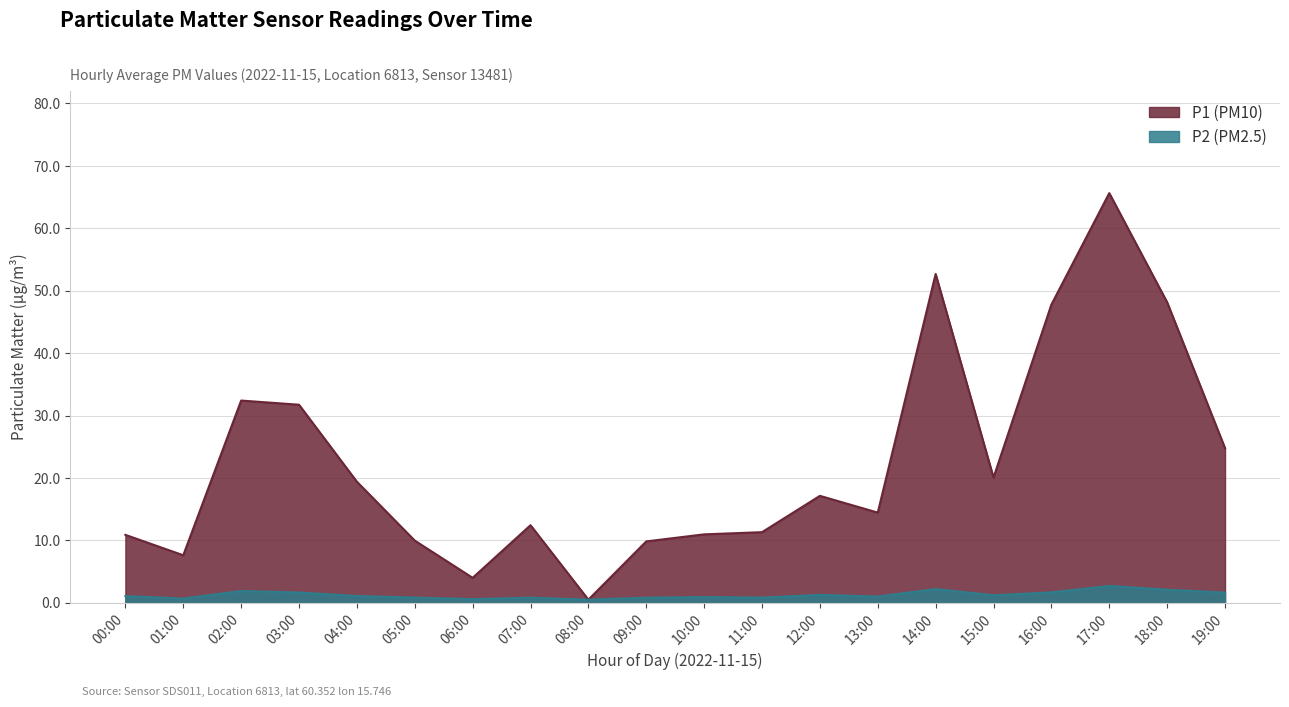

Is it true that P2 equals 0.7 at 00:00?

False